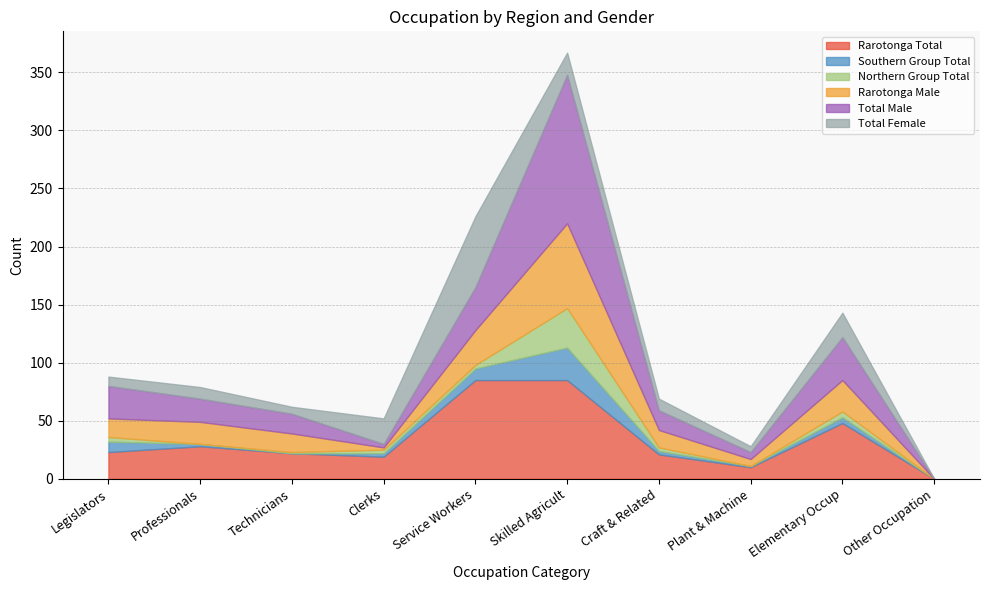

How many data points in Total Female are less than 10?

4